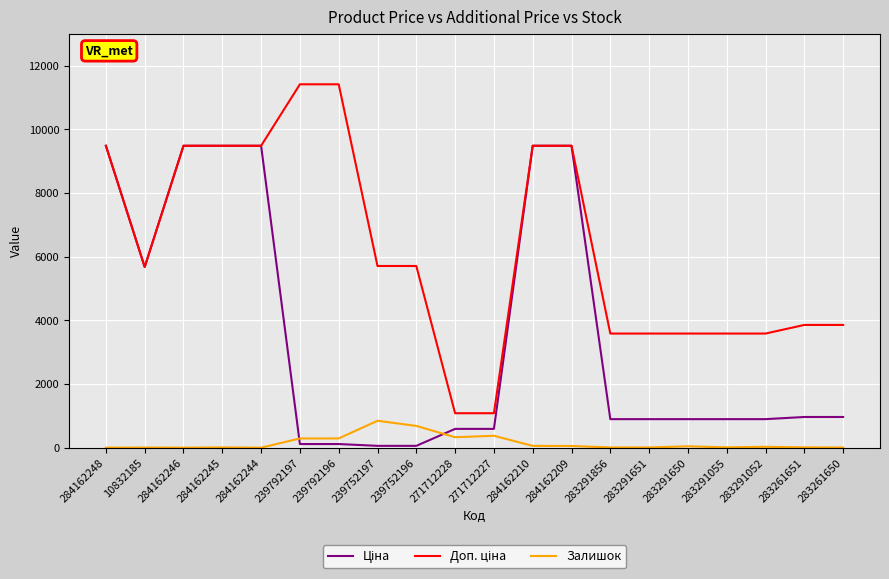

What is the total value across all series at 284162244?

18960.1